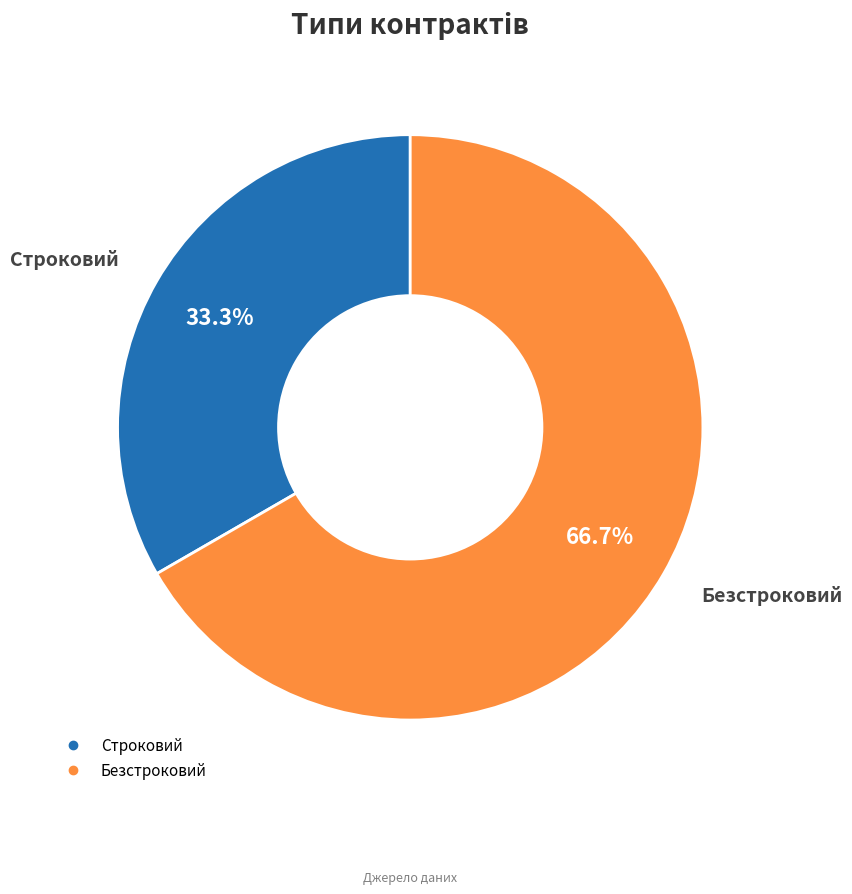

Between Строковий and Безстроковий, which is larger?

Безстроковий